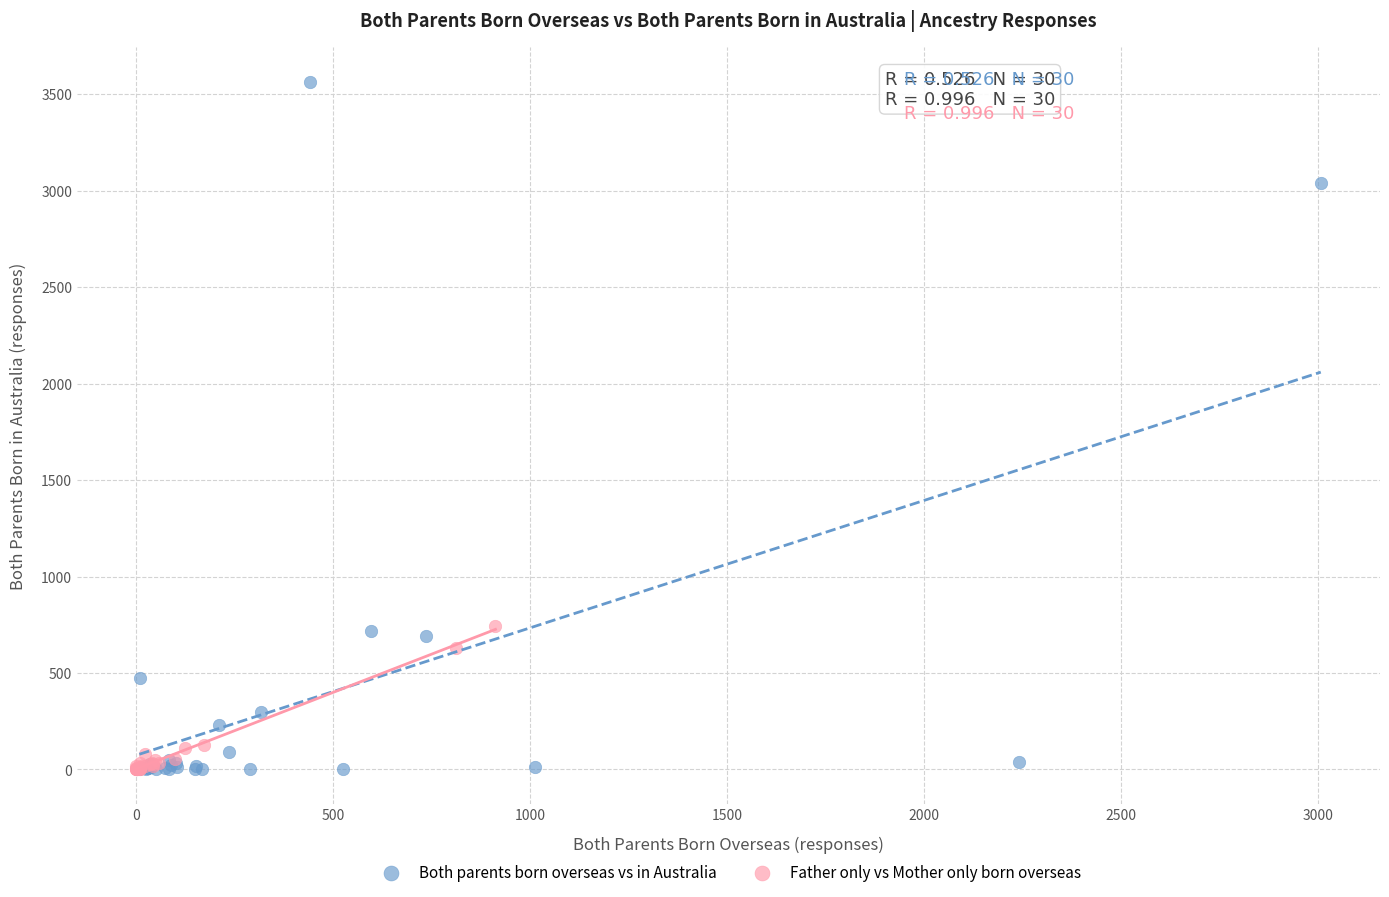

Which series contains the highest Y value?

Both parents born overseas vs in Australia